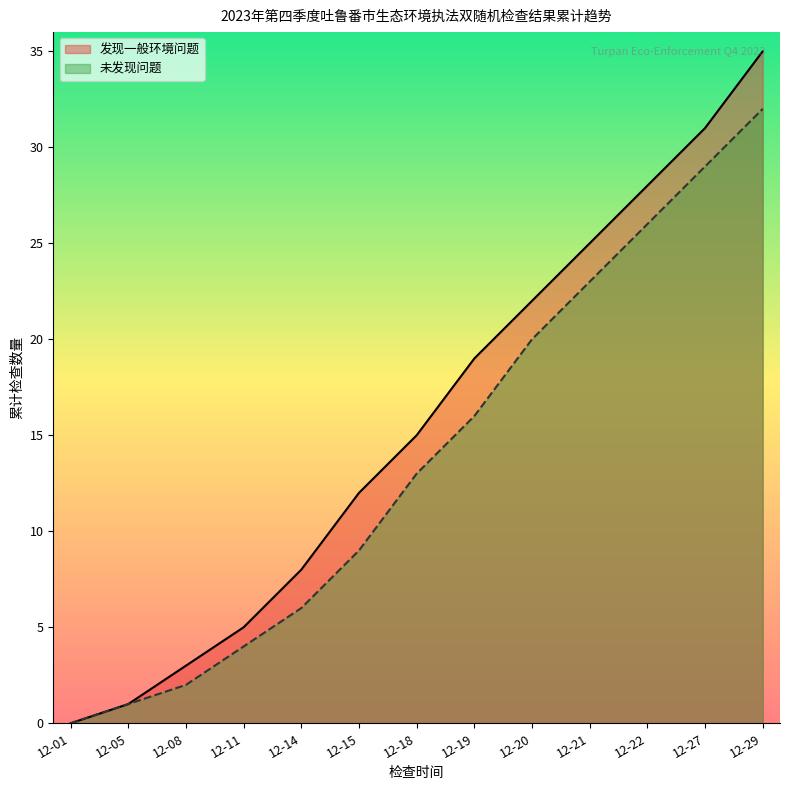

How many positive values does the 未发现问题 series have?

12